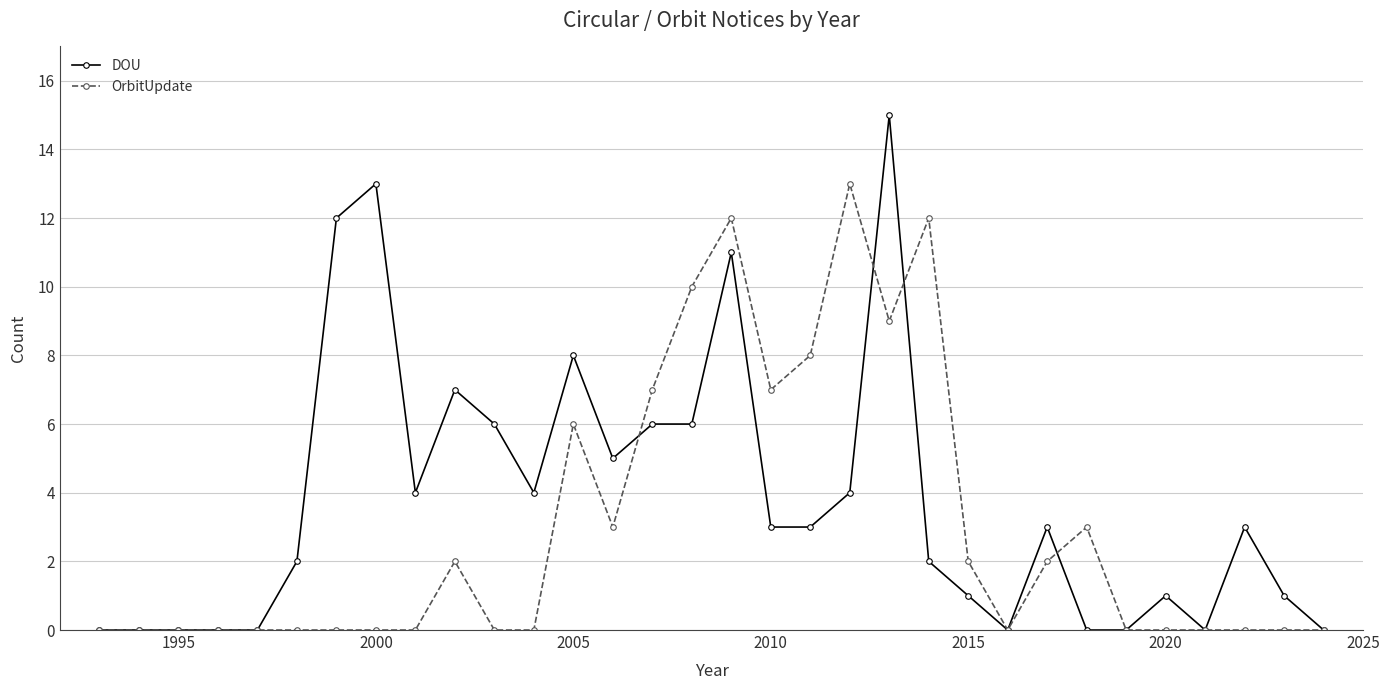

True or false: DOU has more than 0 interior local peaks.

True